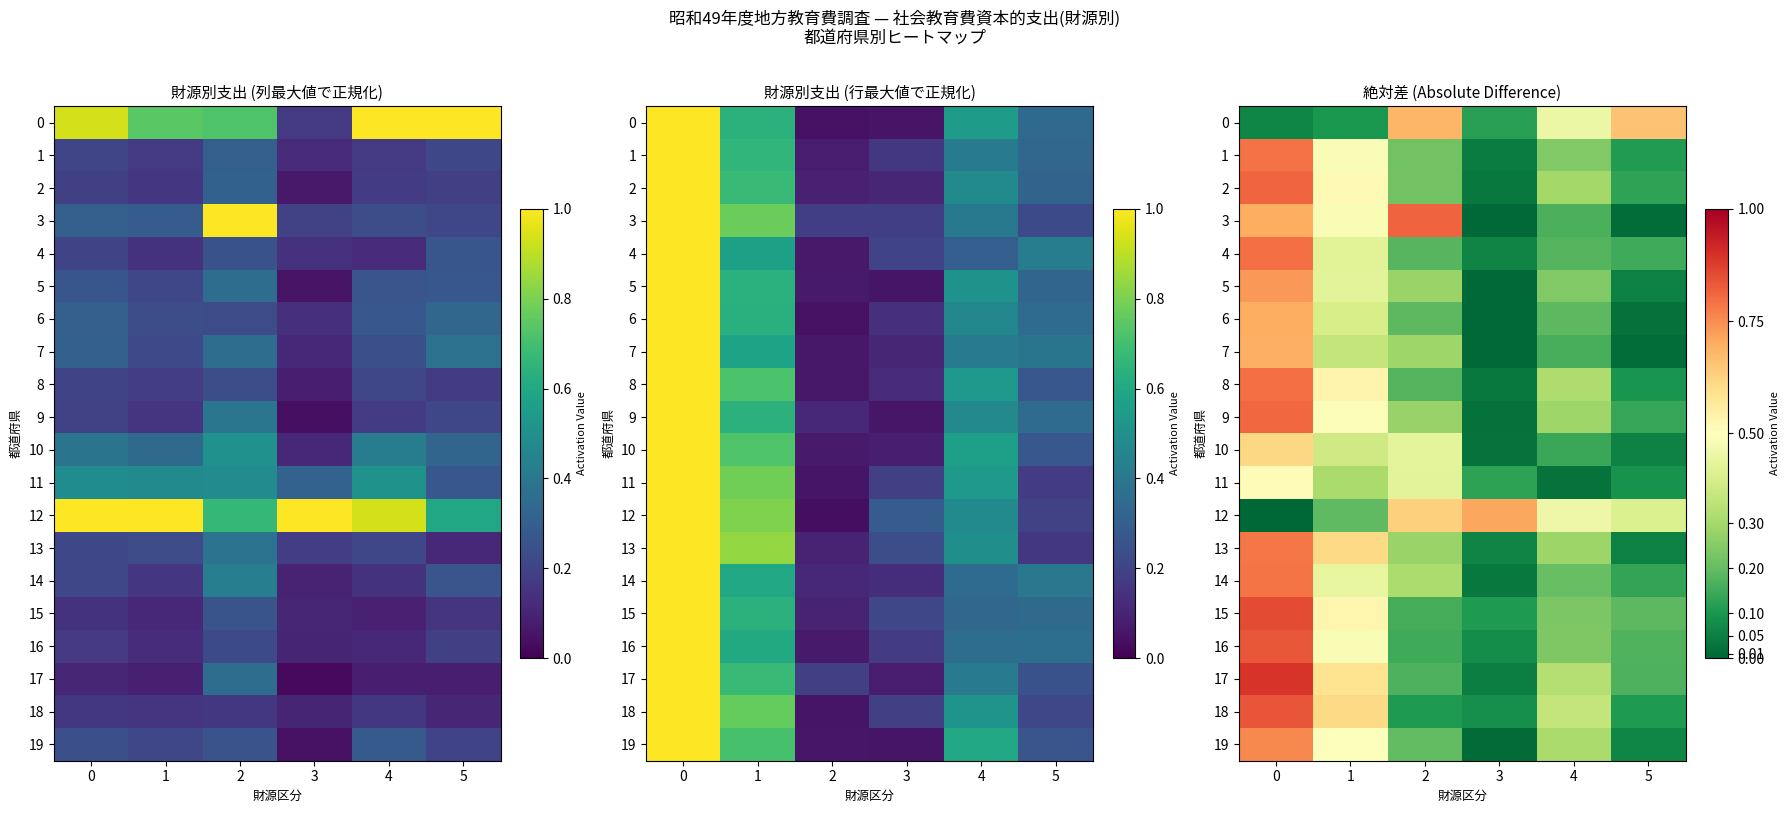

What is the approximate value of 15 at 1?

0.5